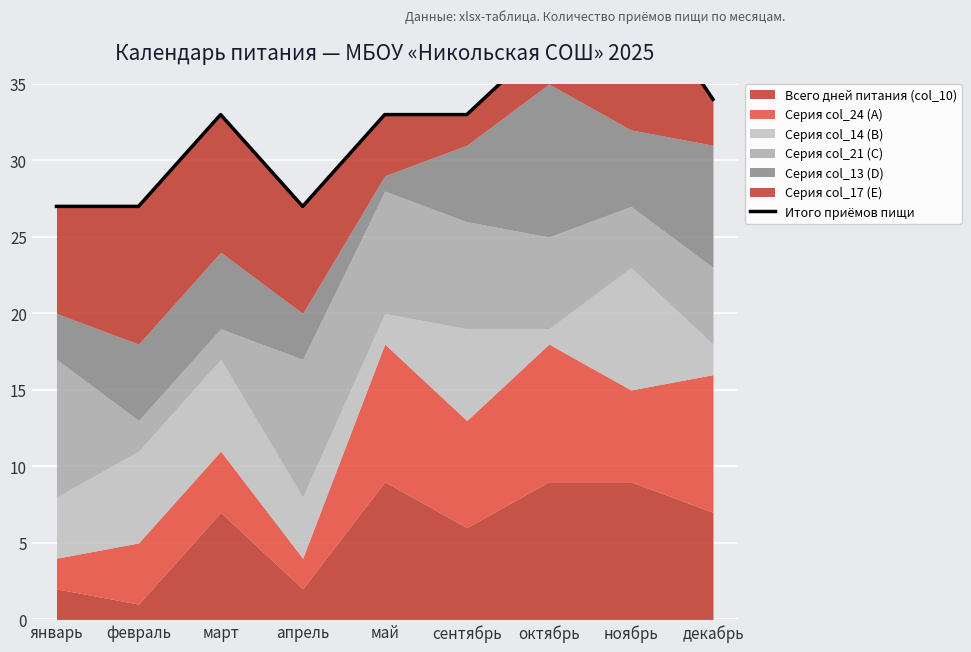

How many categories are shown in the chart?

9